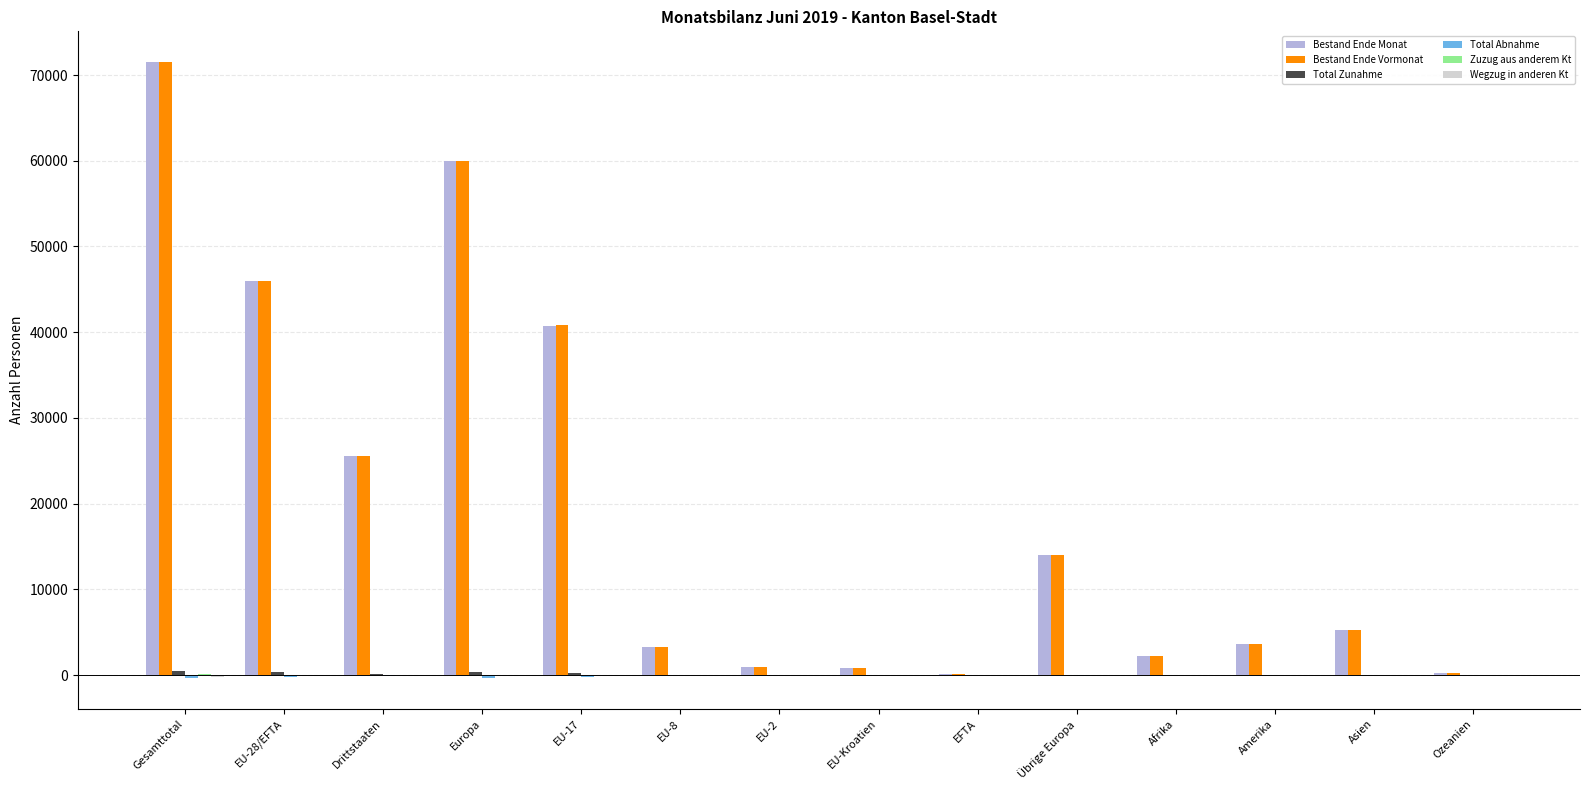

Is it true that Bestand Ende Monat equals 14035 at Übrige Europa?

True